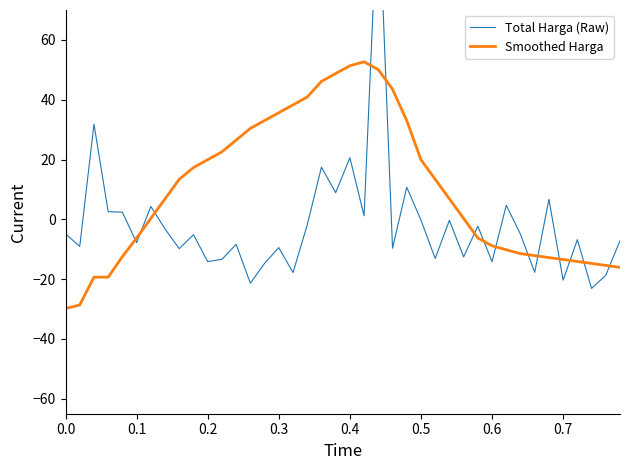

How many times do Total Harga (Raw) and Smoothed Harga cross each other?

14